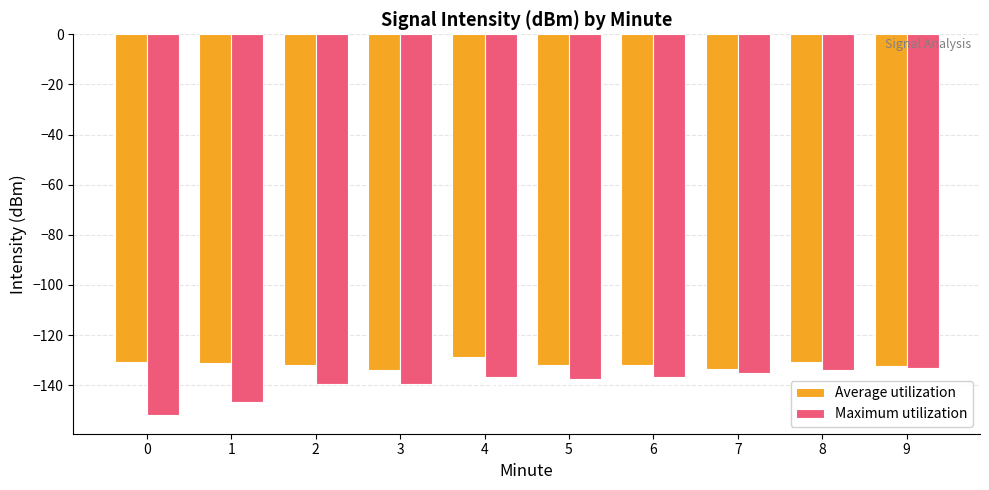

At 9, list the series in order from largest to smallest.

Average utilization, Maximum utilization